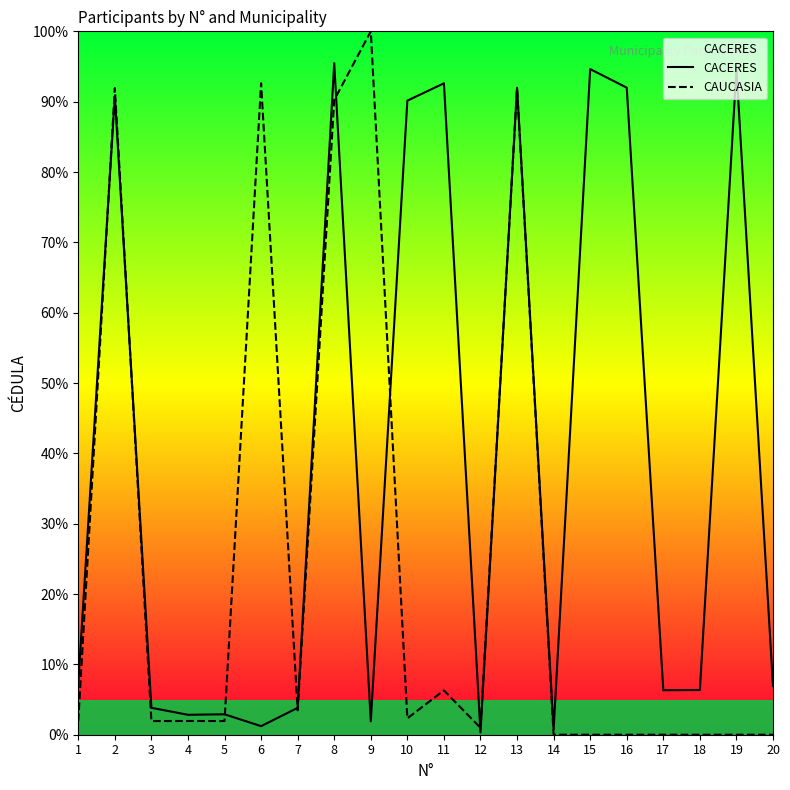

How many values in the CACERES series are below 6?

8